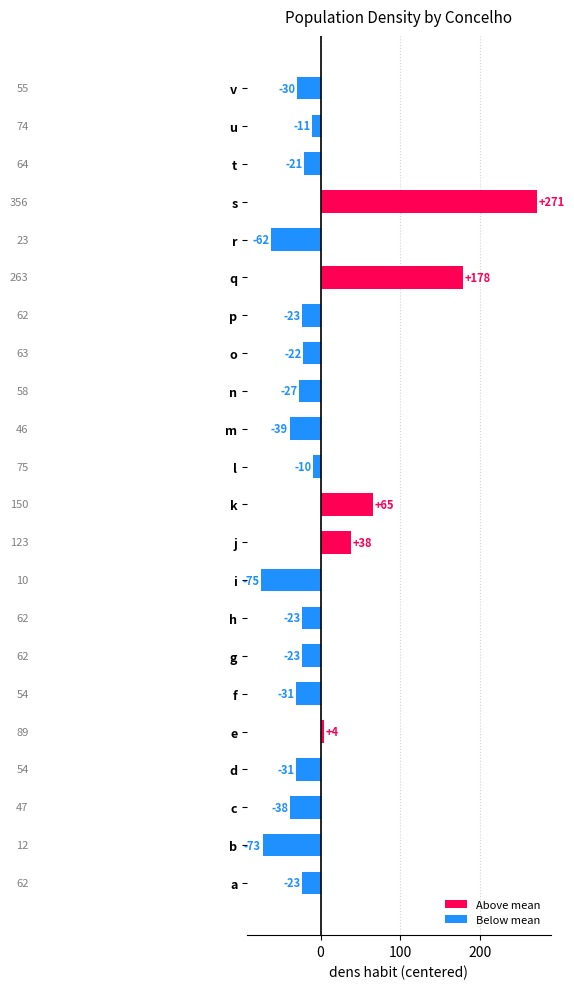

How many bars are there in total?

22